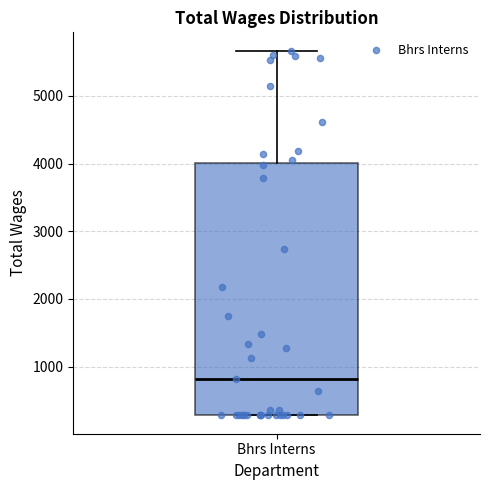

Read this box plot against the y-axis: the position of the median line, the range covered by the box, and the ends of both whiskers. The values are not printed on the chart, so give them approximately, as read against the axis.

median 800, box 300 to 4000, whiskers 300 to 5700